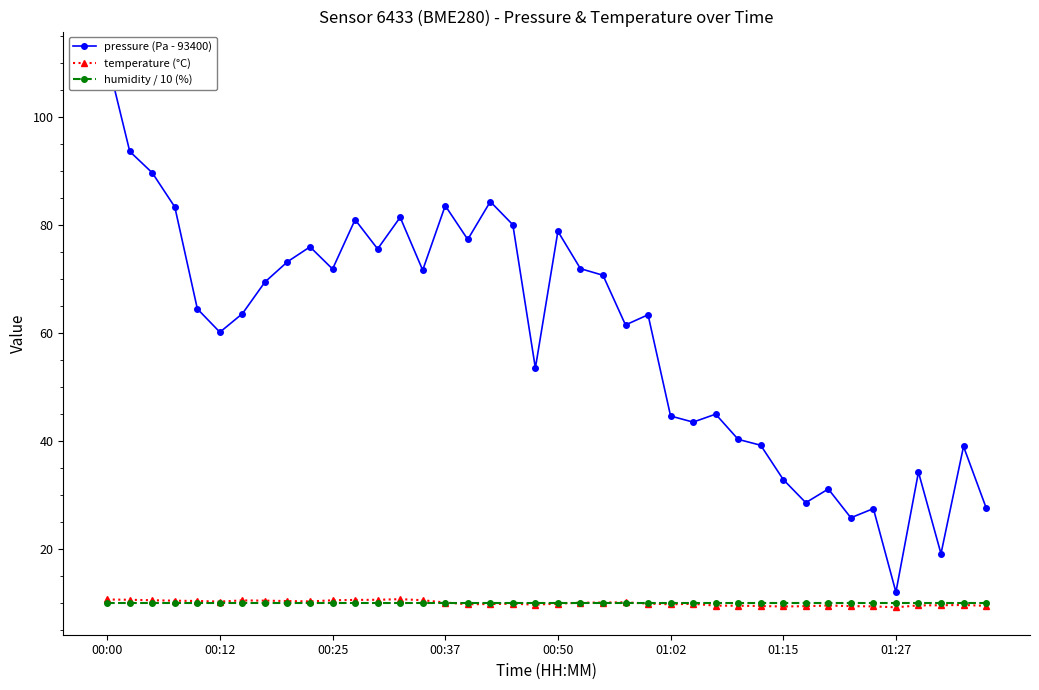

Is the value of humidity / 10 (%) at 00:12 greater than the value of pressure (Pa - 93400) at 00:12?

No